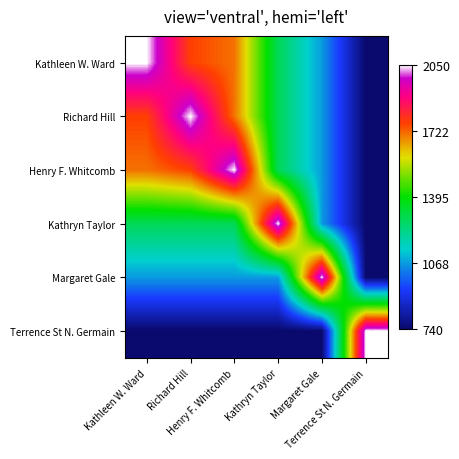

Reading left to right, list all the values displayed in this chart.

Kathleen W. Ward: Kathleen W. Ward=2050	Richard Hill=1763	Henry F. Whitcomb=1707	Kathryn Taylor=1286	Margaret Gale=1065	Terrence St N. Germain=740
Richard Hill: Kathleen W. Ward=1763	Richard Hill=2050	Henry F. Whitcomb=1707	Kathryn Taylor=1286	Margaret Gale=1065	Terrence St N. Germain=740
Henry F. Whitcomb: Kathleen W. Ward=1707	Richard Hill=1763	Henry F. Whitcomb=2050	Kathryn Taylor=1286	Margaret Gale=1065	Terrence St N. Germain=740
Kathryn Taylor: Kathleen W. Ward=1286	Richard Hill=1286	Henry F. Whitcomb=1286	Kathryn Taylor=2050	Margaret Gale=1065	Terrence St N. Germain=740
Margaret Gale: Kathleen W. Ward=1065	Richard Hill=1065	Henry F. Whitcomb=1065	Kathryn Taylor=1065	Margaret Gale=2050	Terrence St N. Germain=740
Terrence St N. Germain: Kathleen W. Ward=740	Richard Hill=740	Henry F. Whitcomb=740	Kathryn Taylor=740	Margaret Gale=740	Terrence St N. Germain=2050